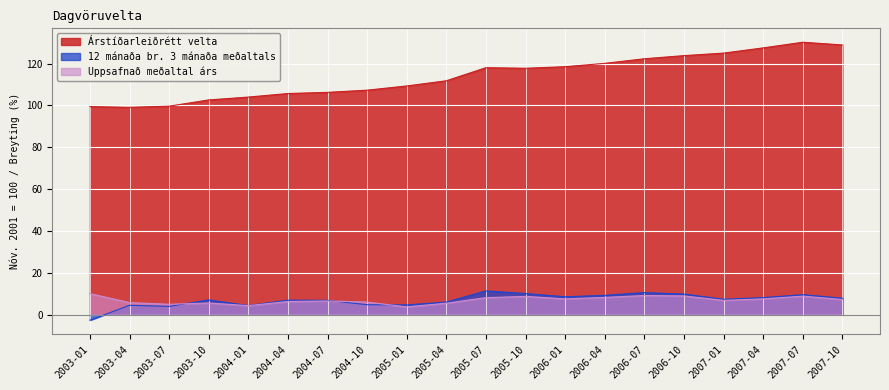

What are all the series names shown in the legend?

Árstíðarleiðrétt velta, 12 mánaða br. 3 mánaða meðaltals, Uppsafnað meðaltal árs